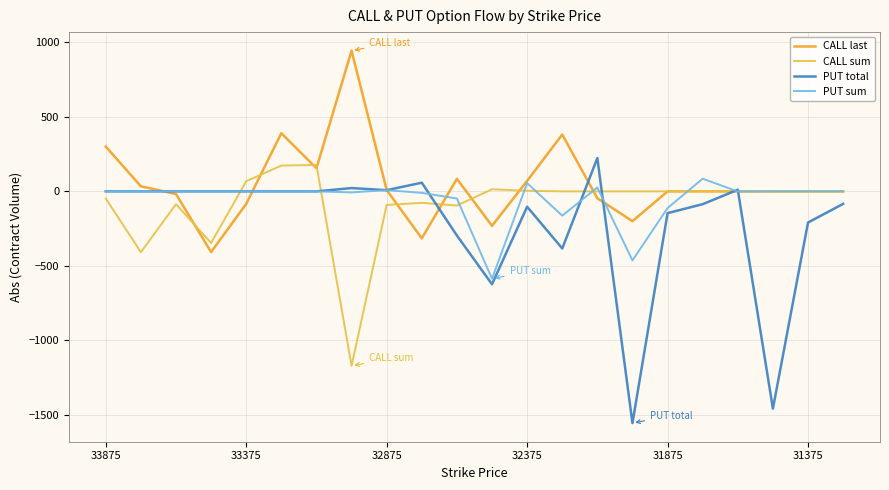

Which series has the widest spread of values?

PUT total